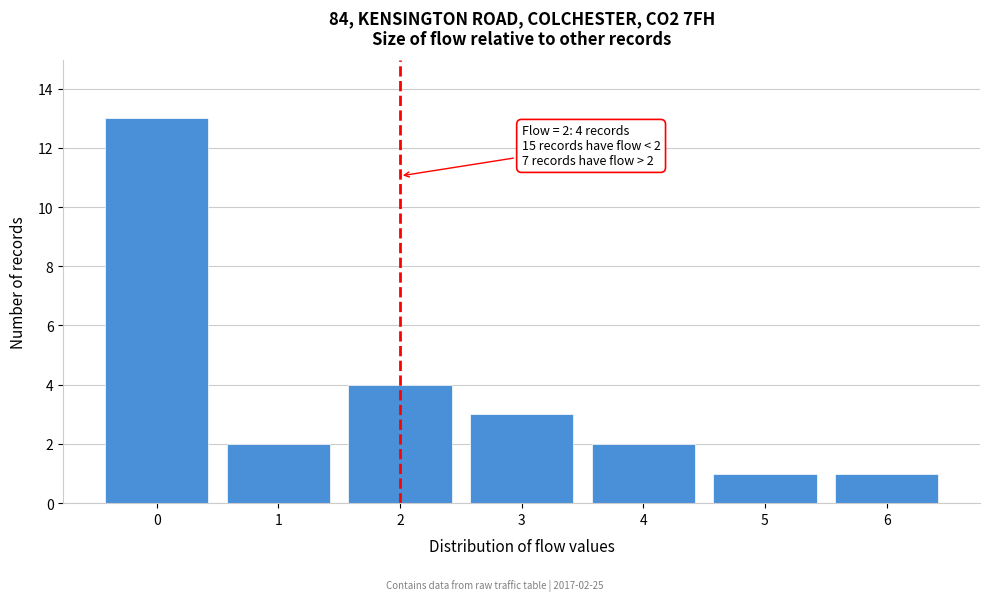

Reading left to right, what are all the values shown in this chart?

13	2	4	3	2	1	1